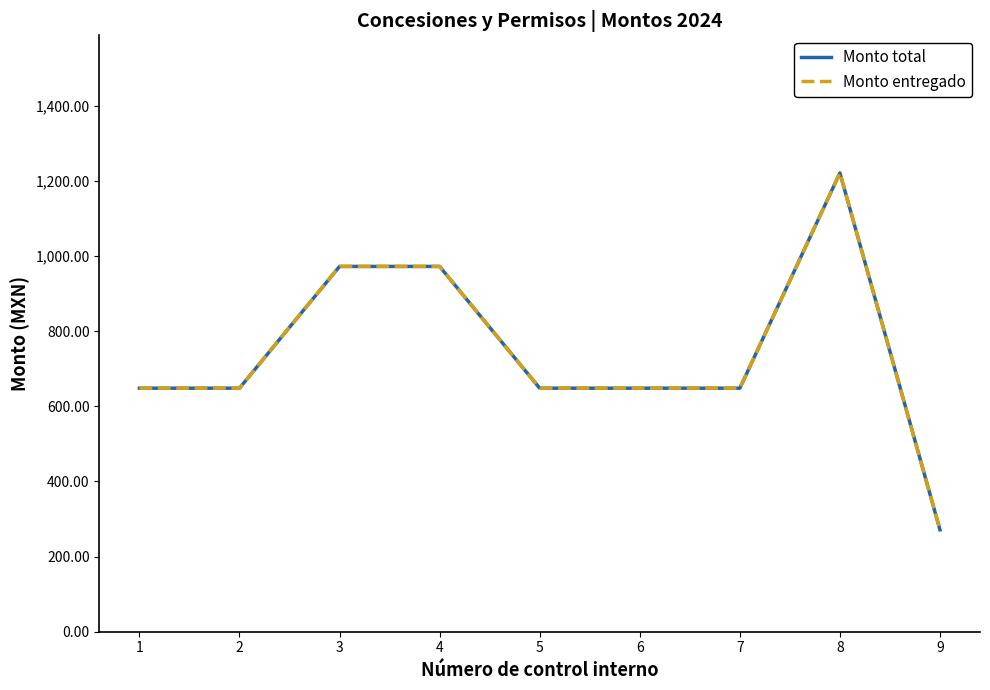

Does the chart display data point markers on the line(s)?

No